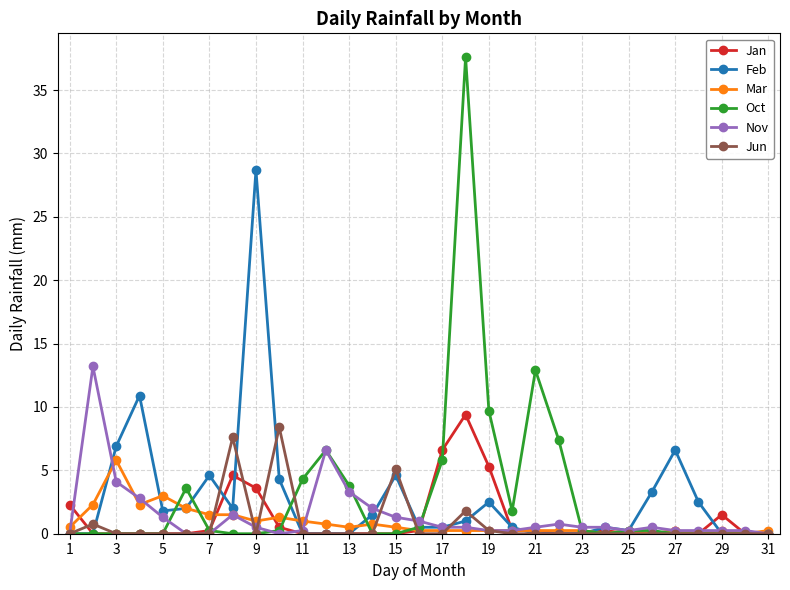

How many lines are shown in the chart?

6